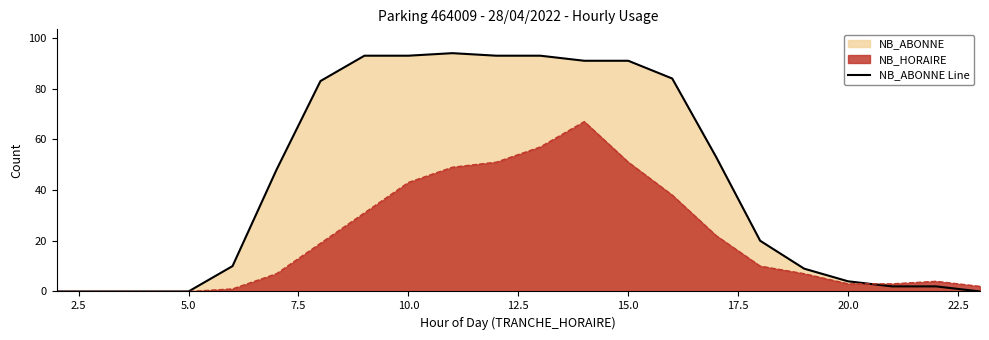

What is the highest value of the NB_ABONNE Line series?

94